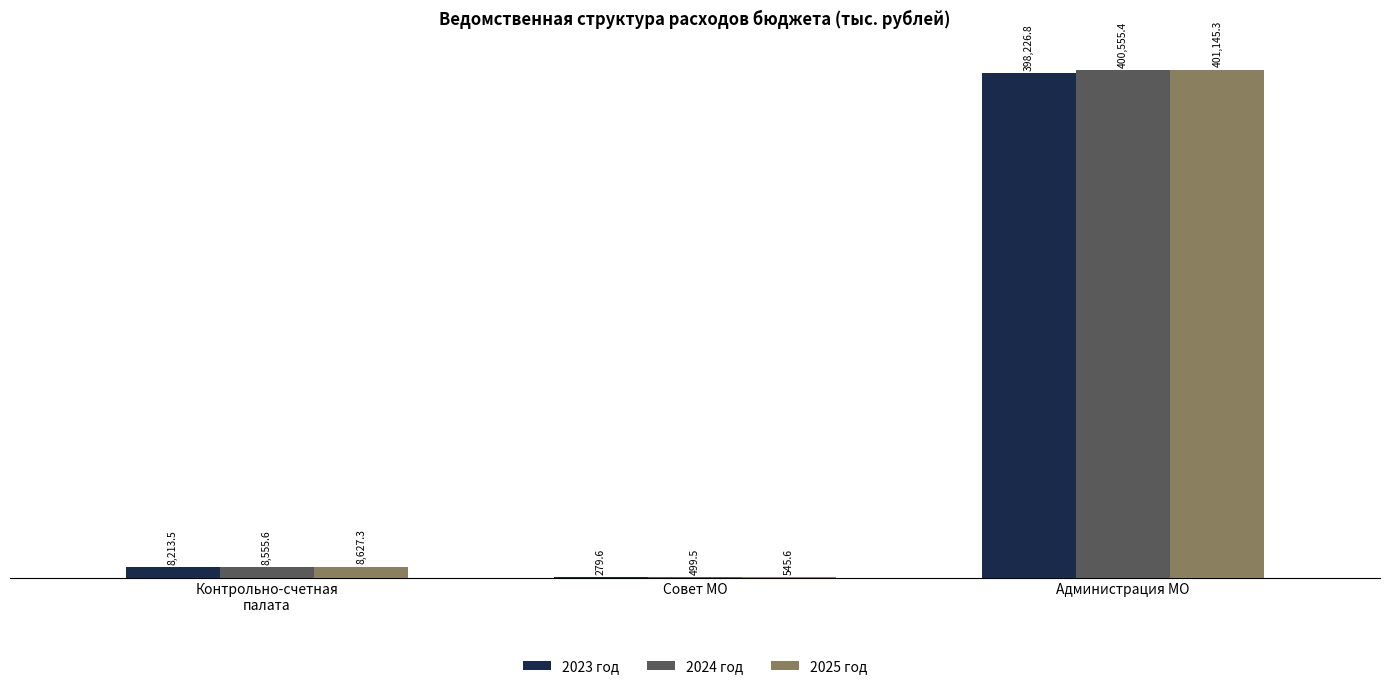

Count the number of categories in the chart.

3